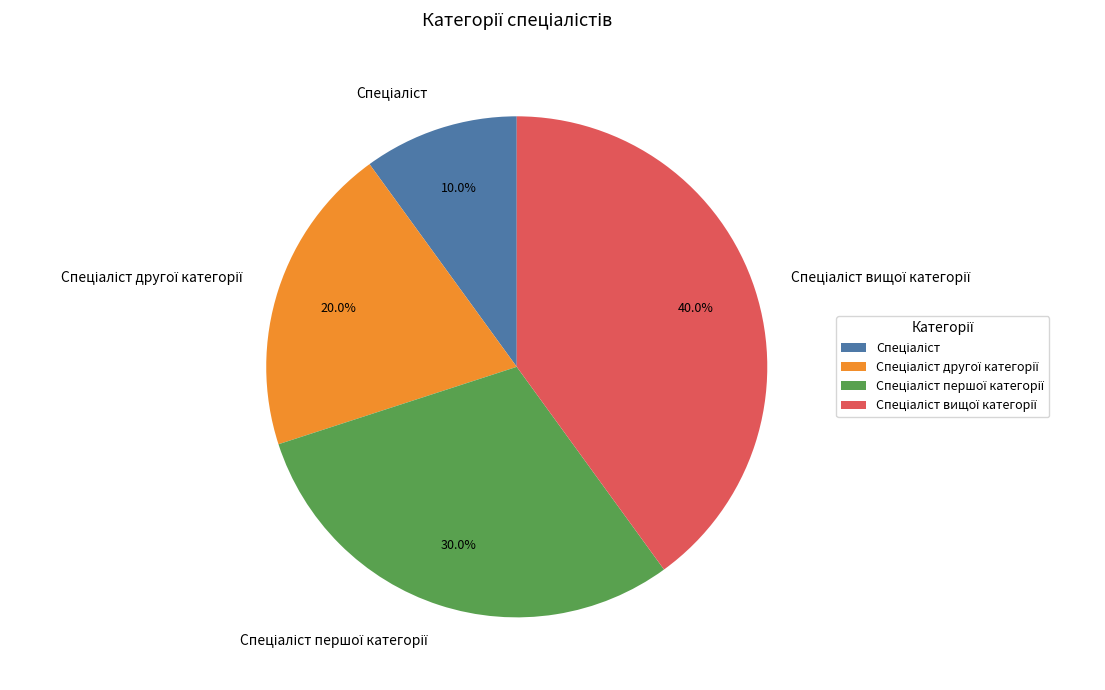

Is there any slice that represents more than half of the pie?

No